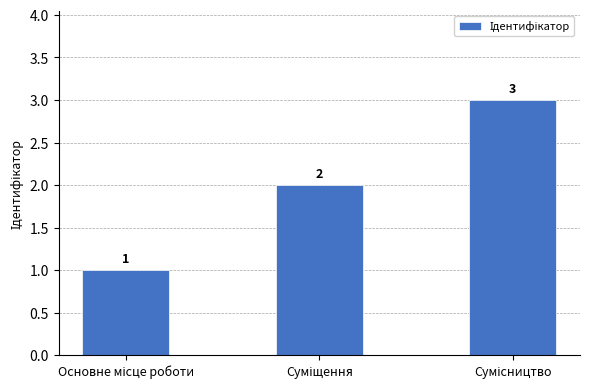

What is the value of the 2nd bar from the left?

2